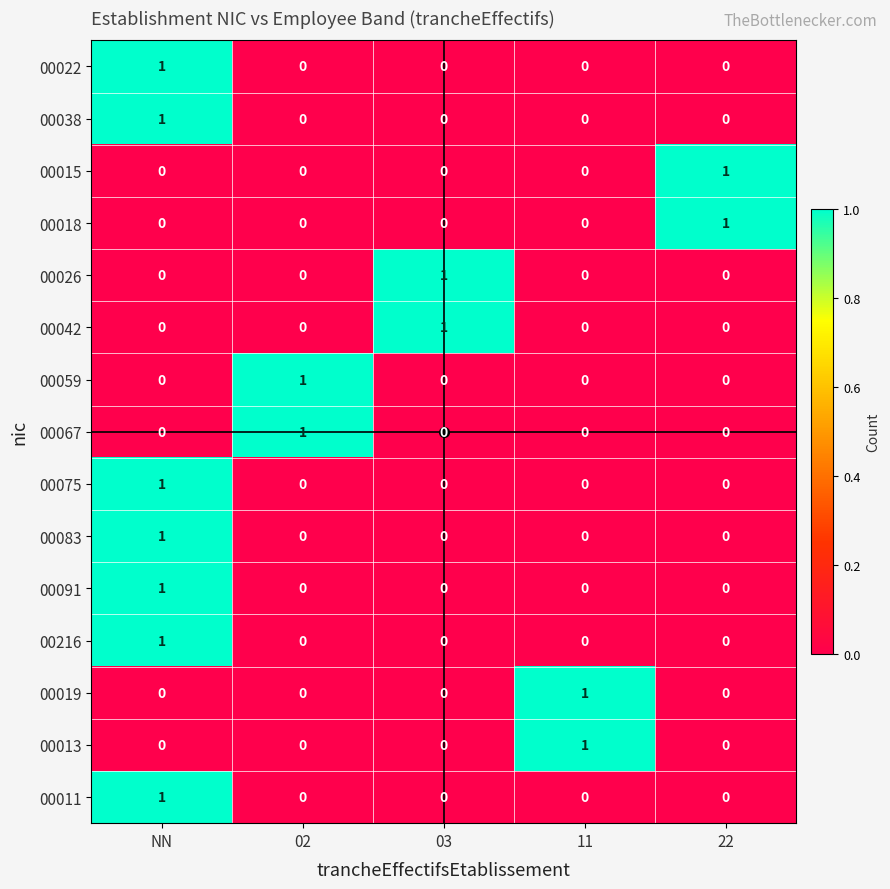

How many categories are shown in the chart?

5